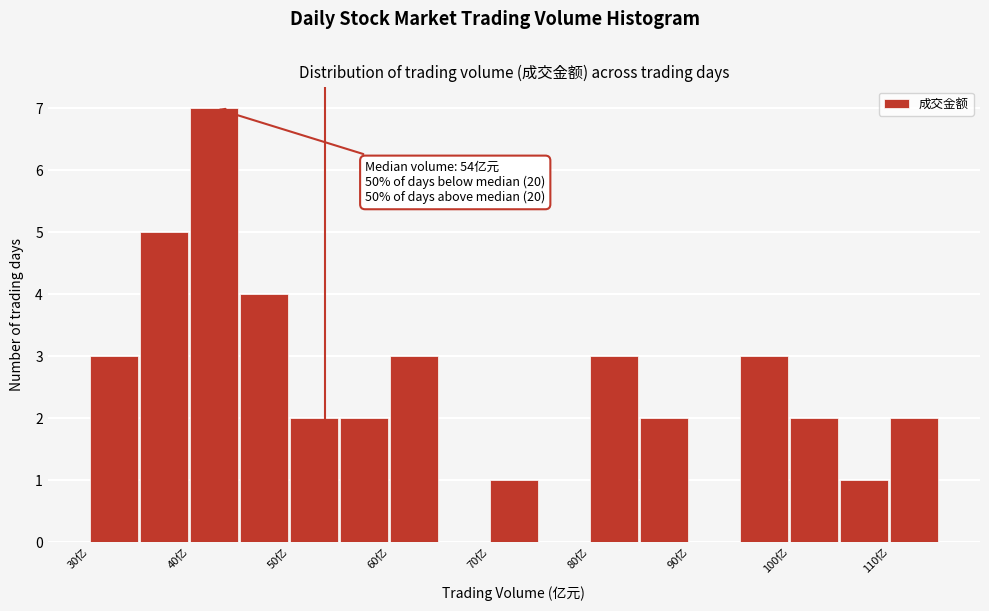

Over which range of the x-axis is the bar tallest?

40 to 45